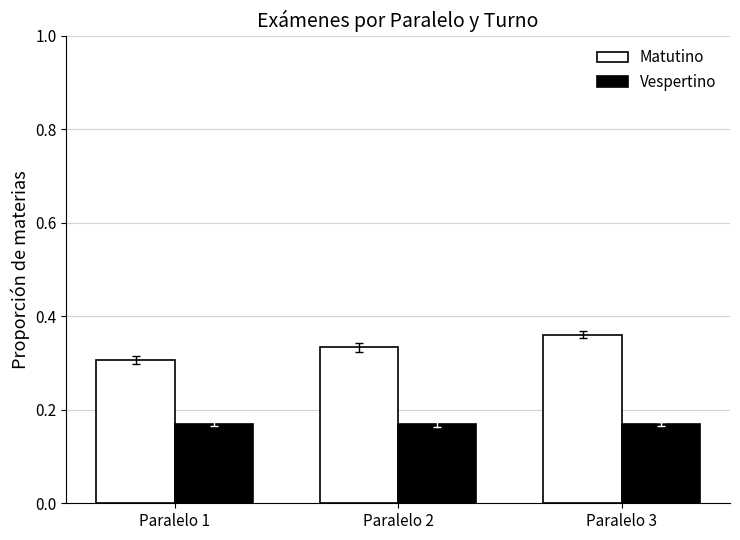

Count the number of data series in this chart.

2